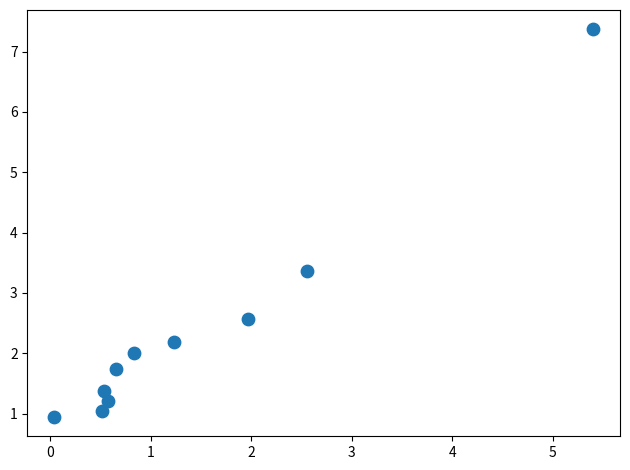

What is the average X value?

1.4